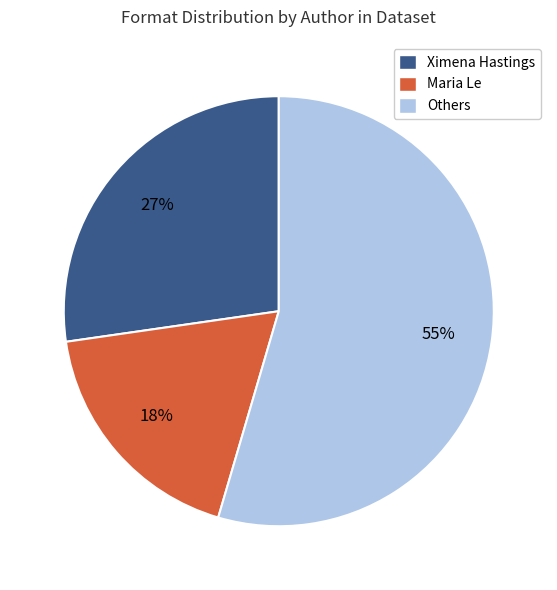

How many slices are in this pie chart?

3